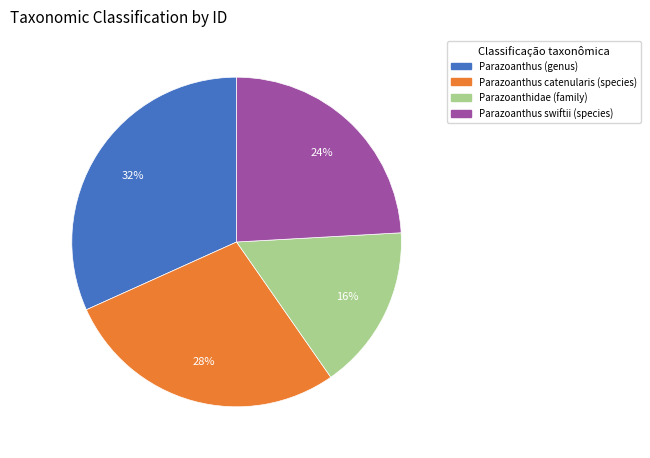

How many slices are in this pie chart?

4